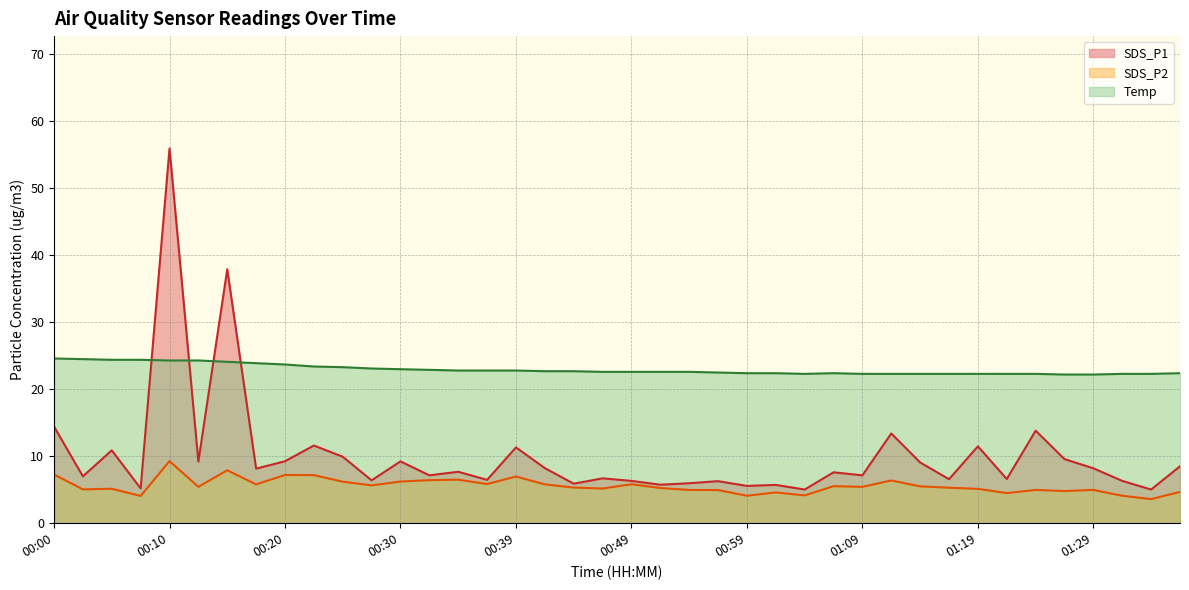

What value does the SDS_P1 series have at 00:25?

9.9